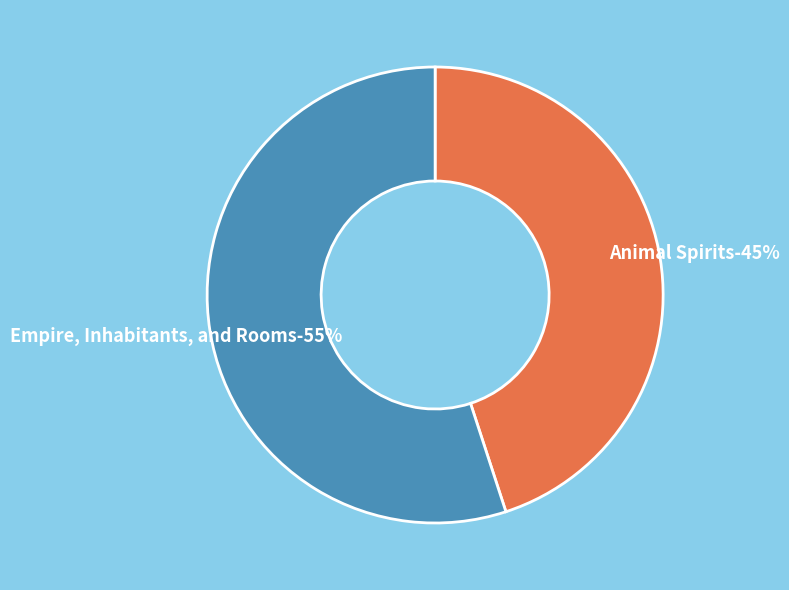

To the nearest percent, what is the average slice percentage?

50%